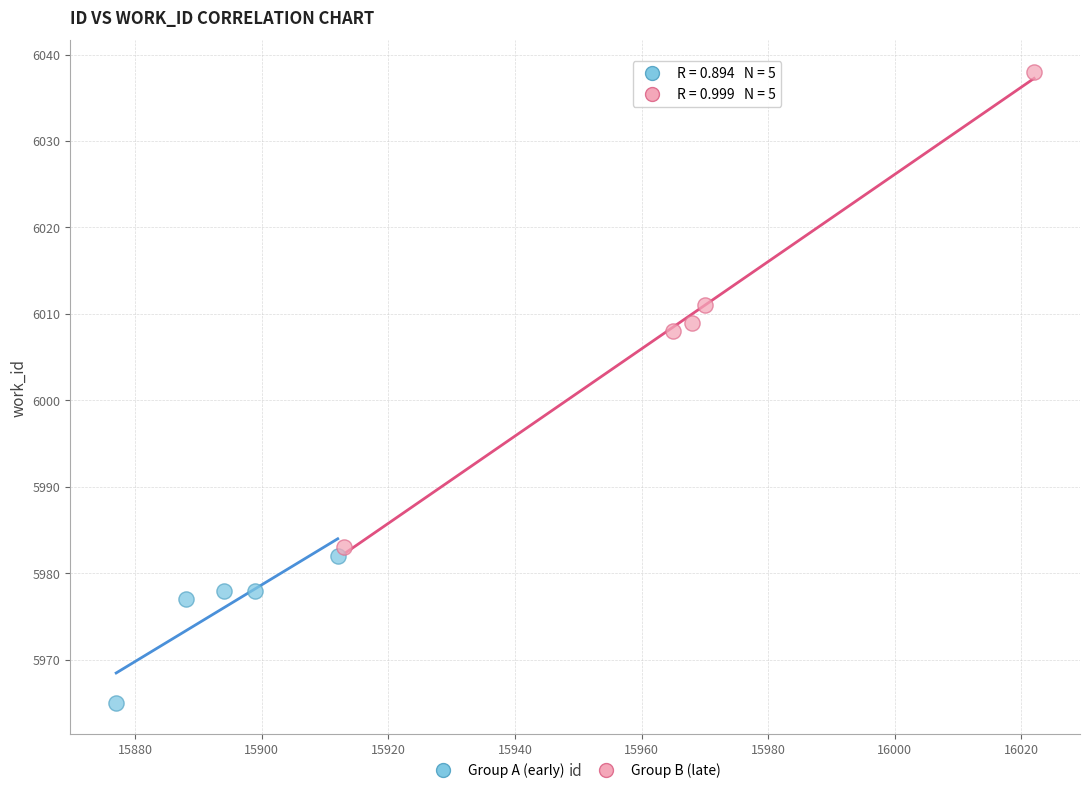

What are all the series names shown in the legend?

Group A (early), Group B (late)